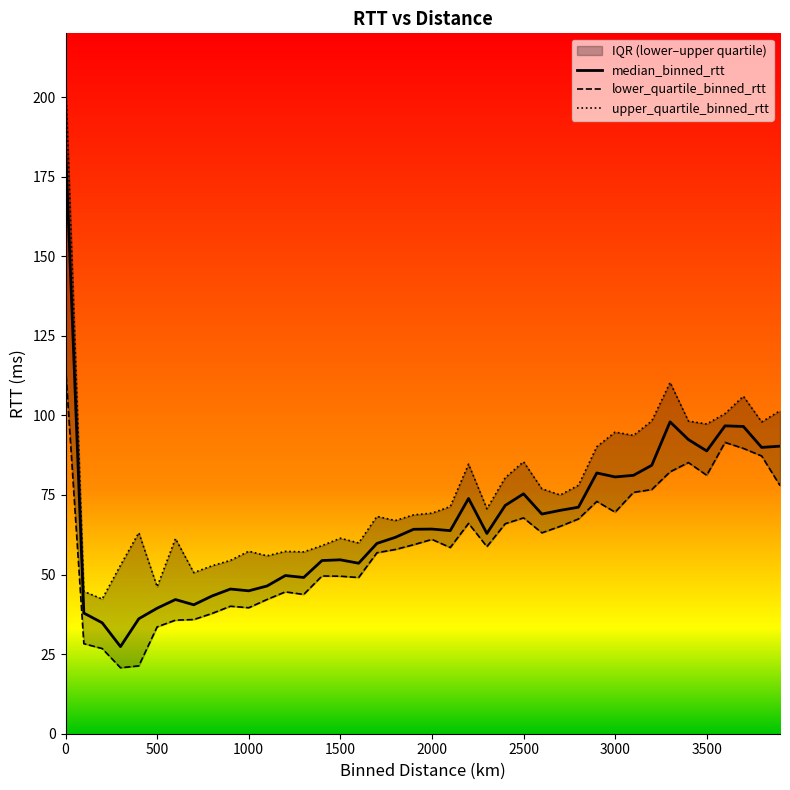

What is the minimum value for upper_quartile_binned_rtt?

42.3